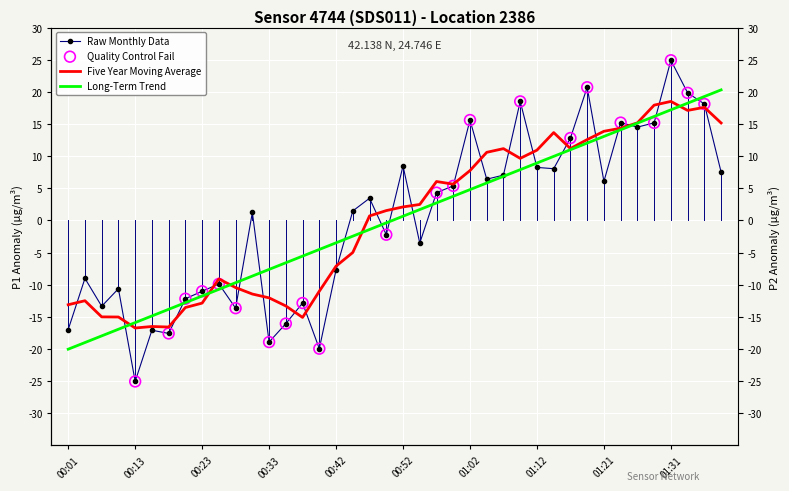

What is the change in value from 21 to 28?

+11.8